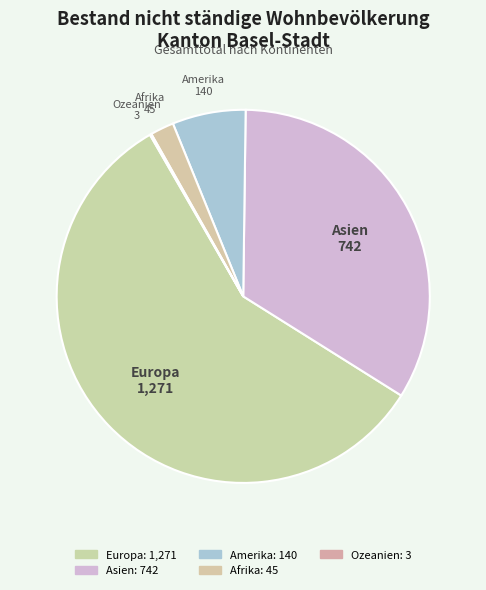

To the nearest percent, what is the difference between the Amerika and Asien slice percentages?

27%